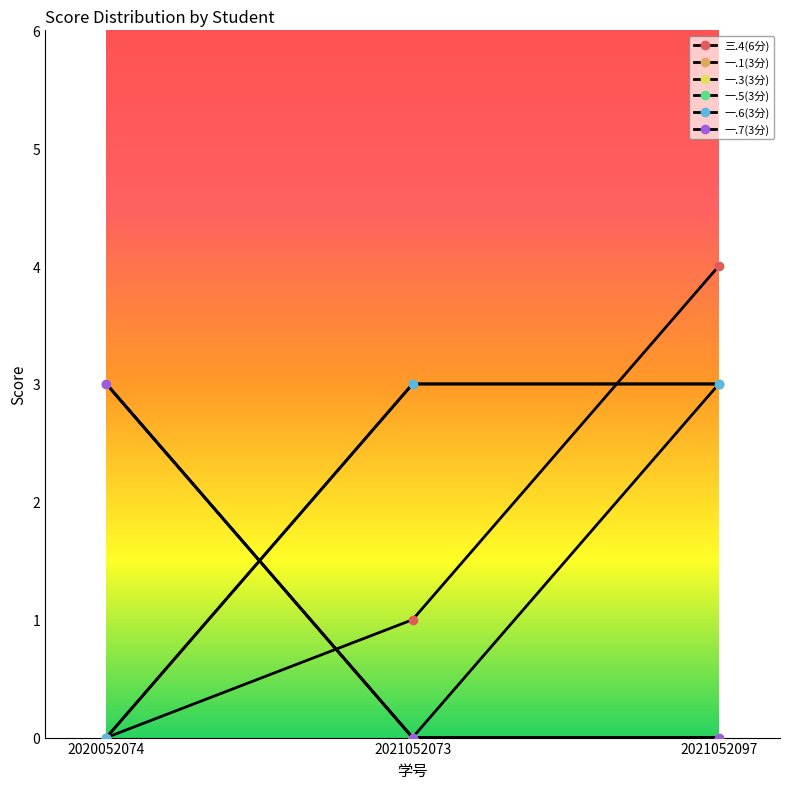

What is the difference between the 一.1(3分) values at 2020052074 and 2021052097?

3